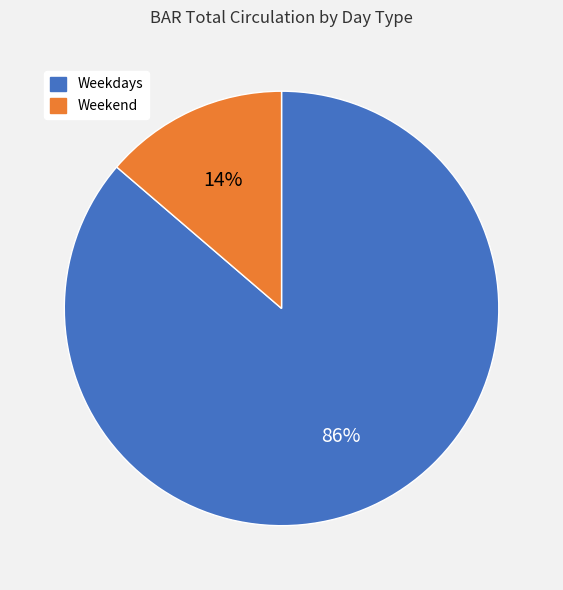

Is the sum of Weekdays and Weekend greater than half?

Yes